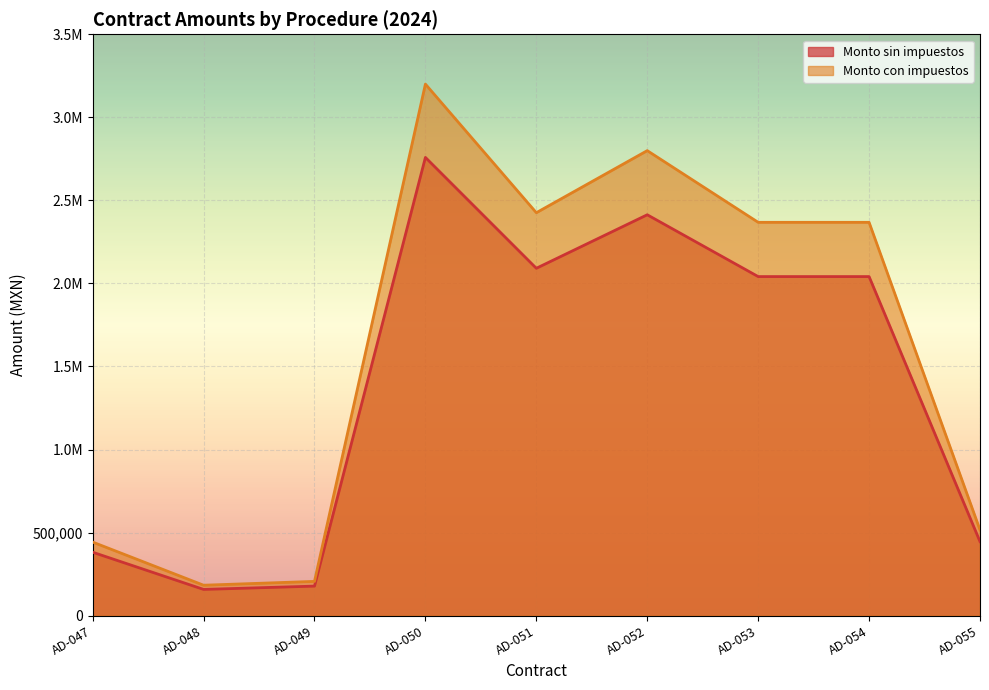

The value of Monto con impuestos at AD-054 is 924008.2. True or false?

False